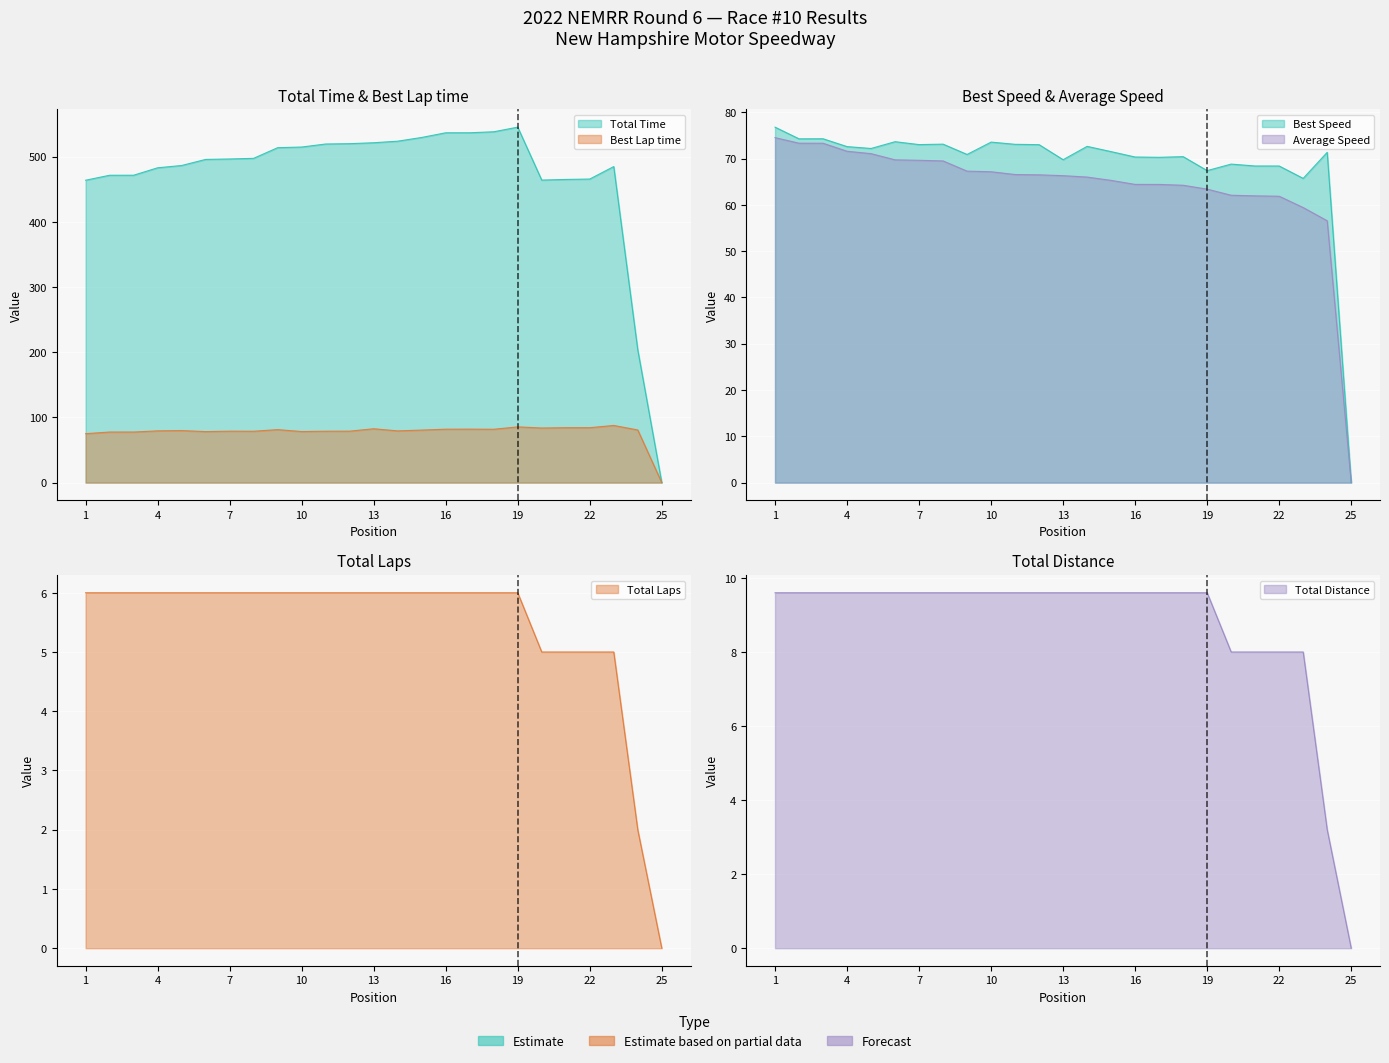

What is the value of the Total Time point at the 20th from the left?

464.0